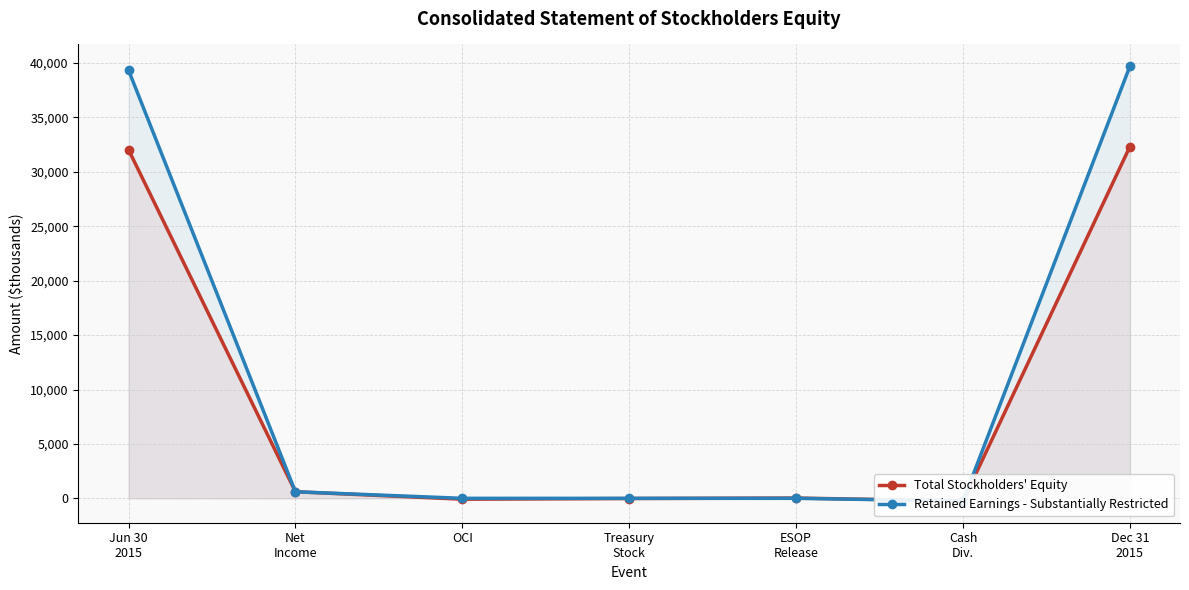

At which label does Retained Earnings - Substantially Restricted first exceed 0?

Jun 30
2015